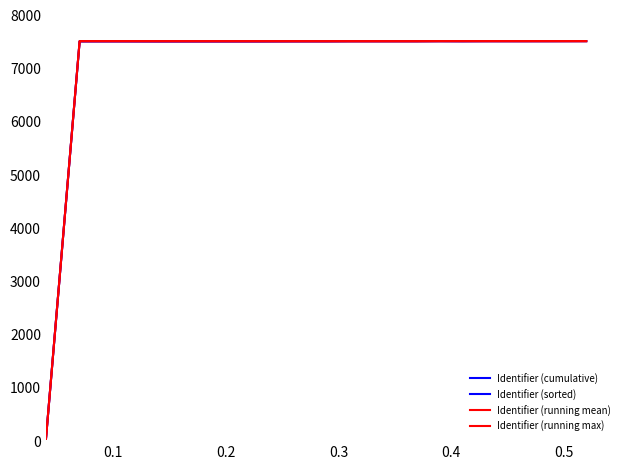

At how many categories does at least one series exceed 6137?

18